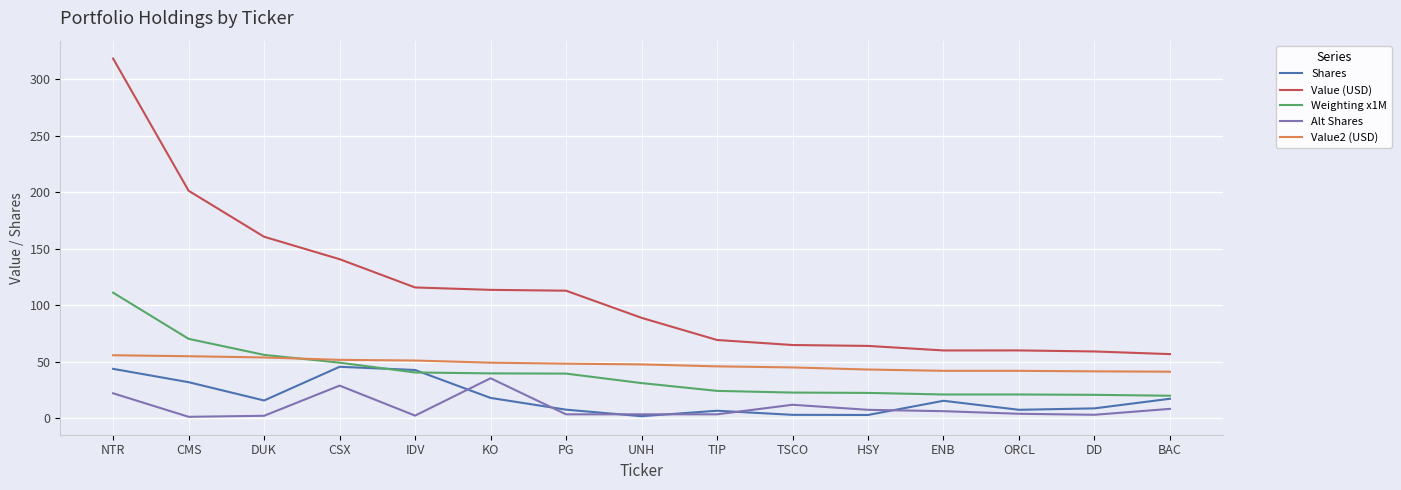

What is the sum of the Weighting x1M values at ORCL and HSY?

43.2